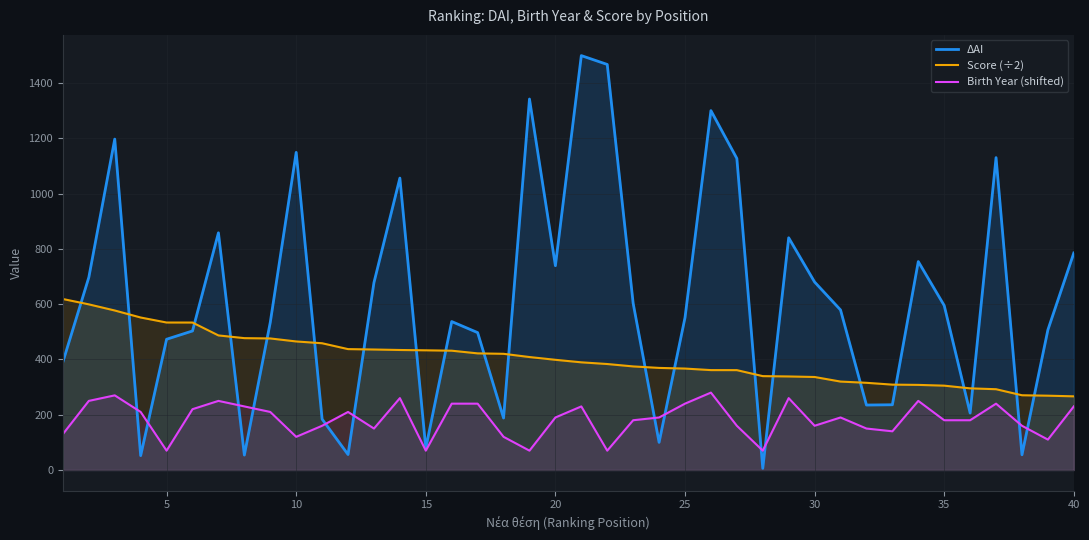

Rank the series by their maximum value, from highest to lowest.

ΔΑΙ, Score (÷2), Birth Year (shifted)